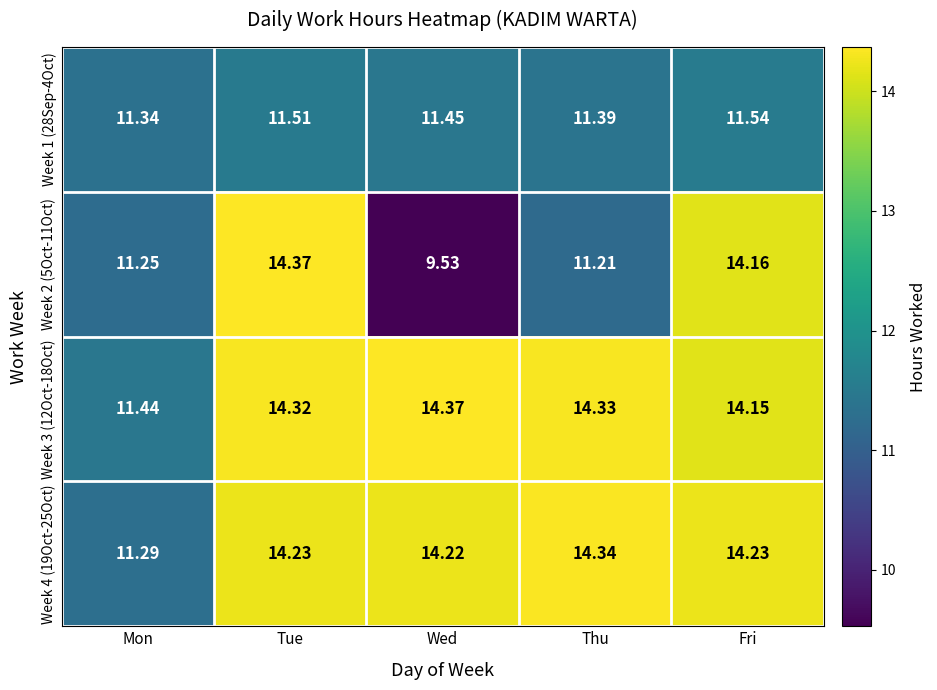

At which label is Week 1 (28Sep-4Oct) closest to 11?

Mon